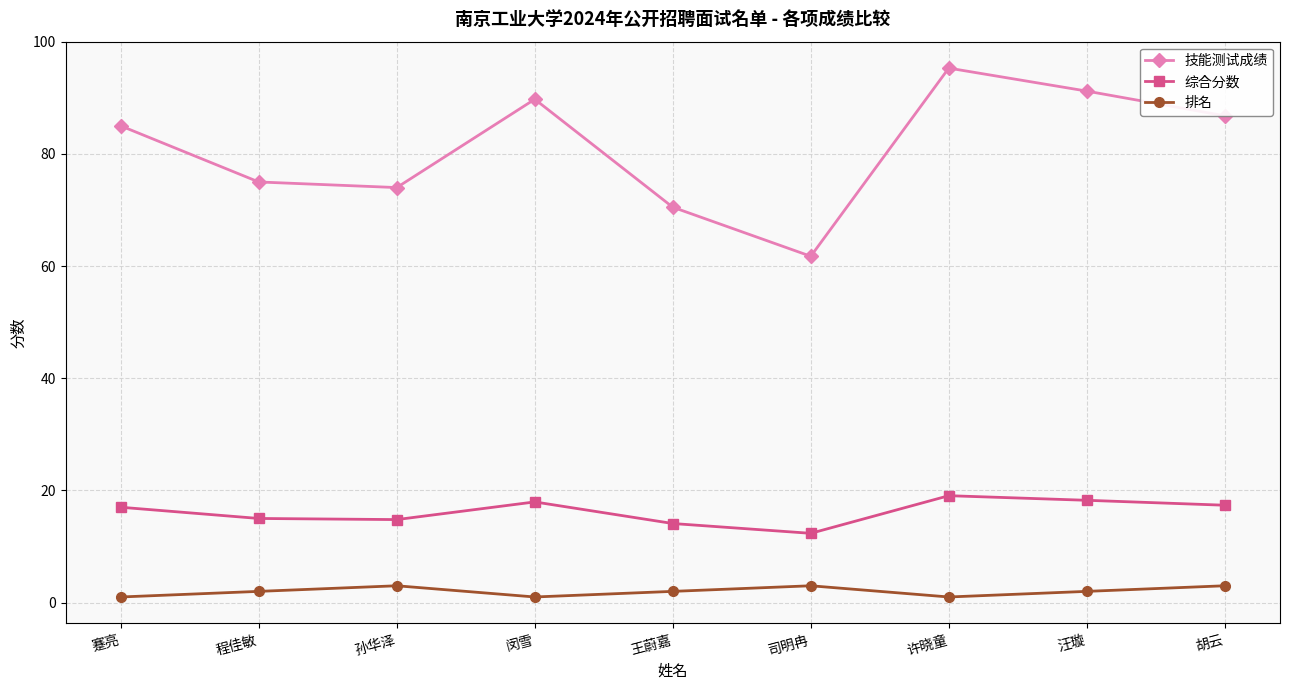

What is the greatest value displayed?

95.3